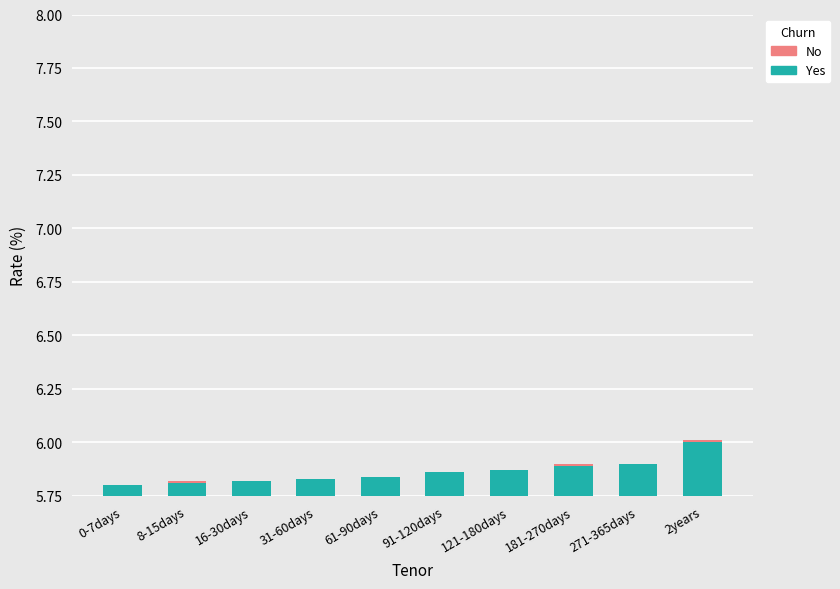

At which label is No closest to 0?

0-7days